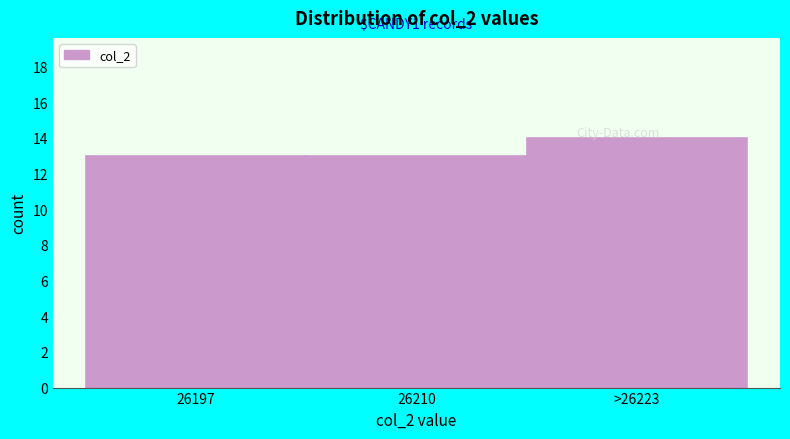

At which category does the chart reach its peak across all series?

>26223